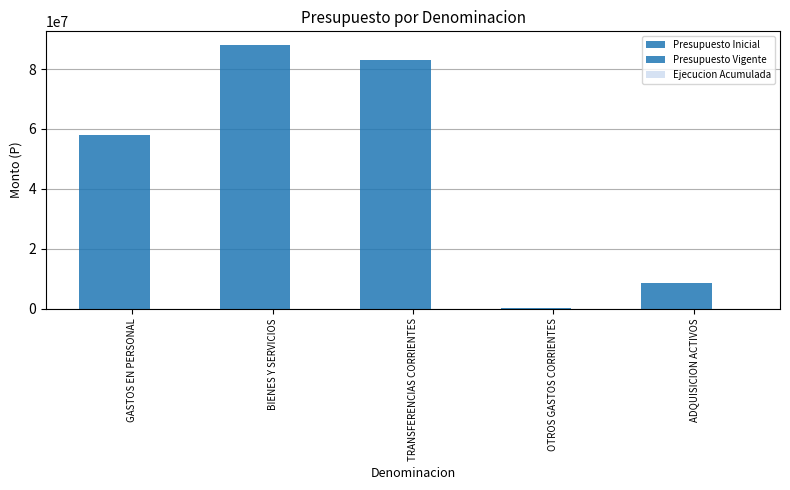

What position from the right is TRANSFERENCIAS CORRIENTES?

3